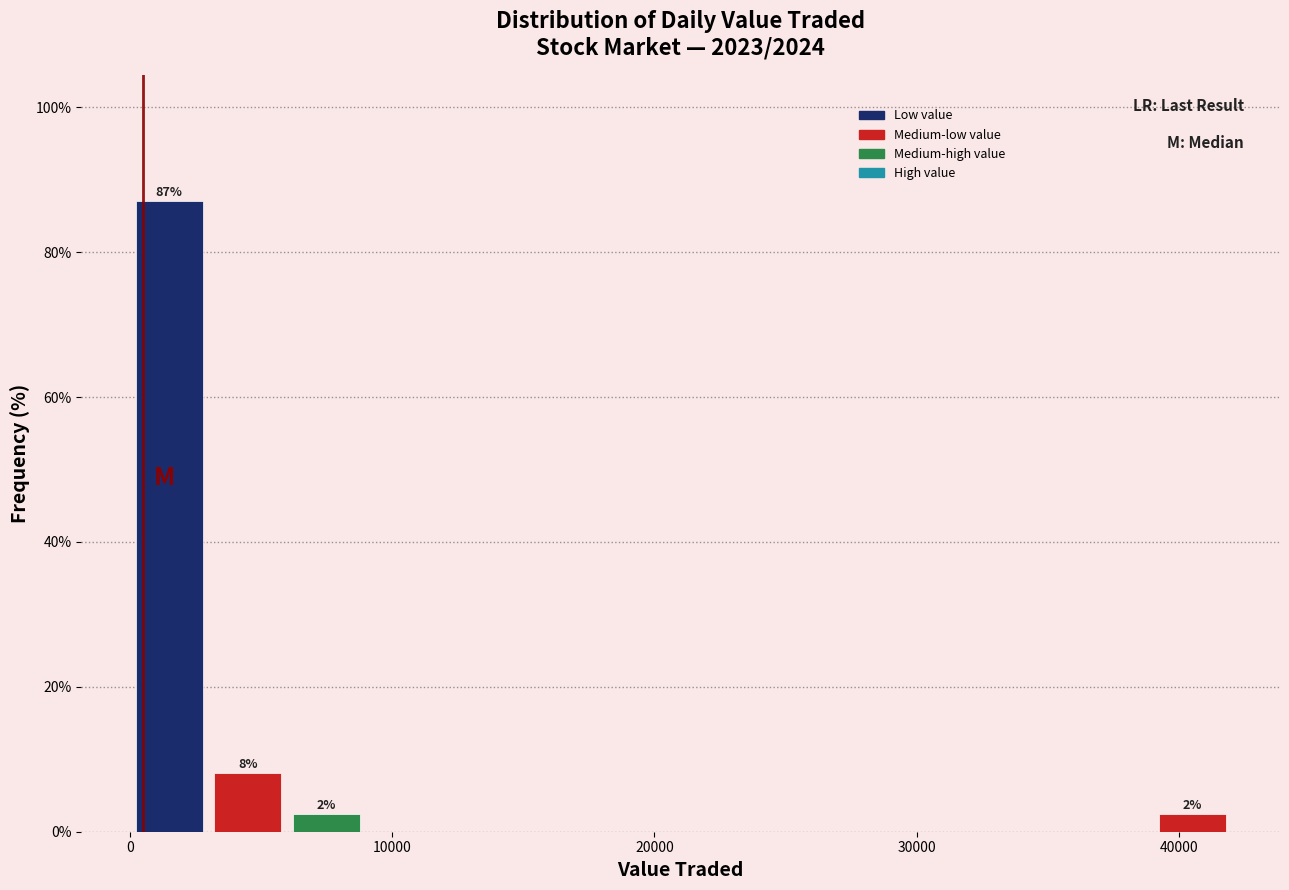

Around what value on the x-axis is the tallest bar? Give the approximate position of its centre, as read against the axis.

2000